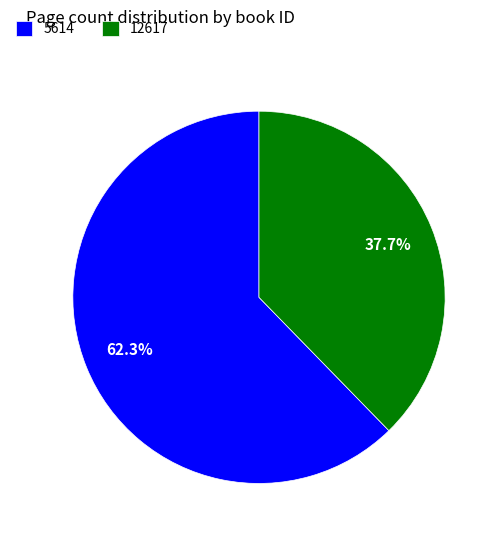

Which slice is the smallest?

12617